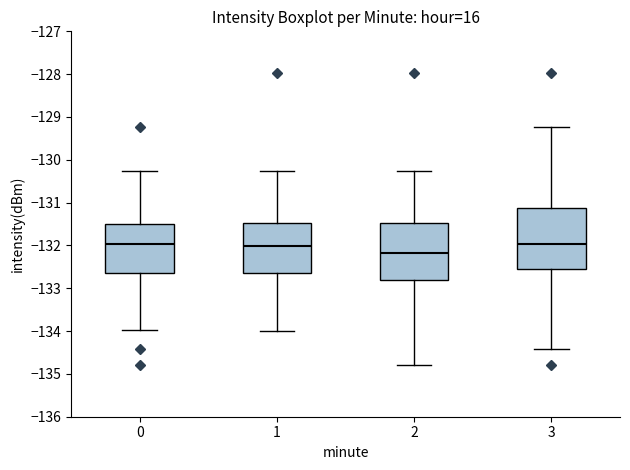

Reading left to right, read every box against the y-axis: the position of its median line, the range the box covers, and the ends of its whiskers. The values are not printed on the chart, so give them approximately, as read against the axis.

0: median -132.0, box -132.6 to -131.5, whiskers -134.0 to -130.3
1: median -132.0, box -132.6 to -131.5, whiskers -134.0 to -130.3
2: median -132.2, box -132.8 to -131.5, whiskers -134.8 to -130.3
3: median -132.0, box -132.6 to -131.1, whiskers -134.4 to -129.2